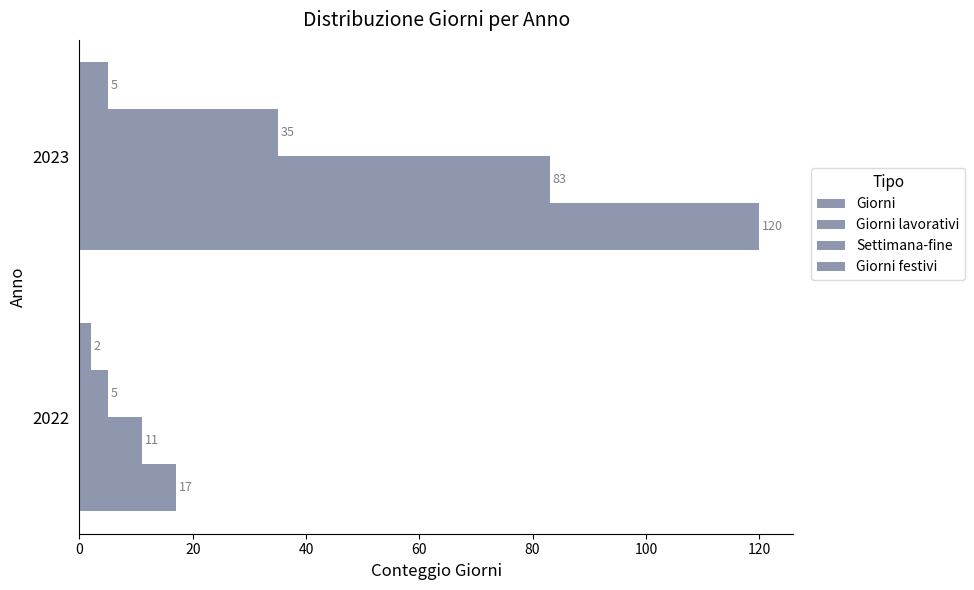

How many data points does each series have?

2